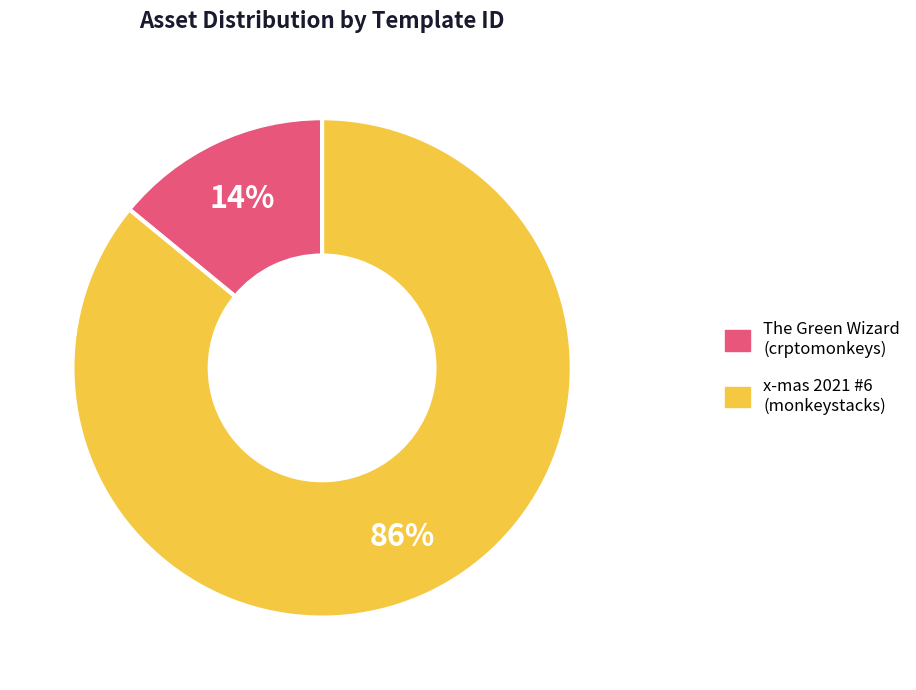

Which category has the smallest portion of the pie?

The Green Wizard (crptomonkeys)